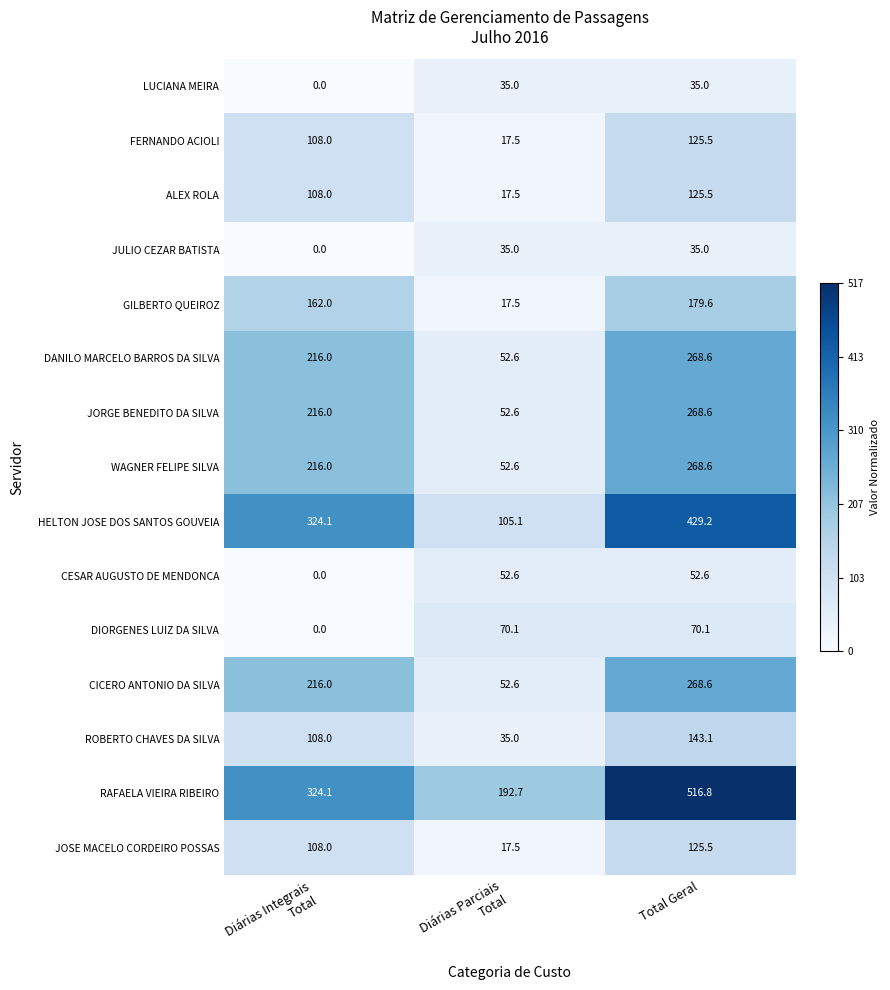

What value does the DIORGENES LUIZ DA SILVA series have at Total Geral?

70.1